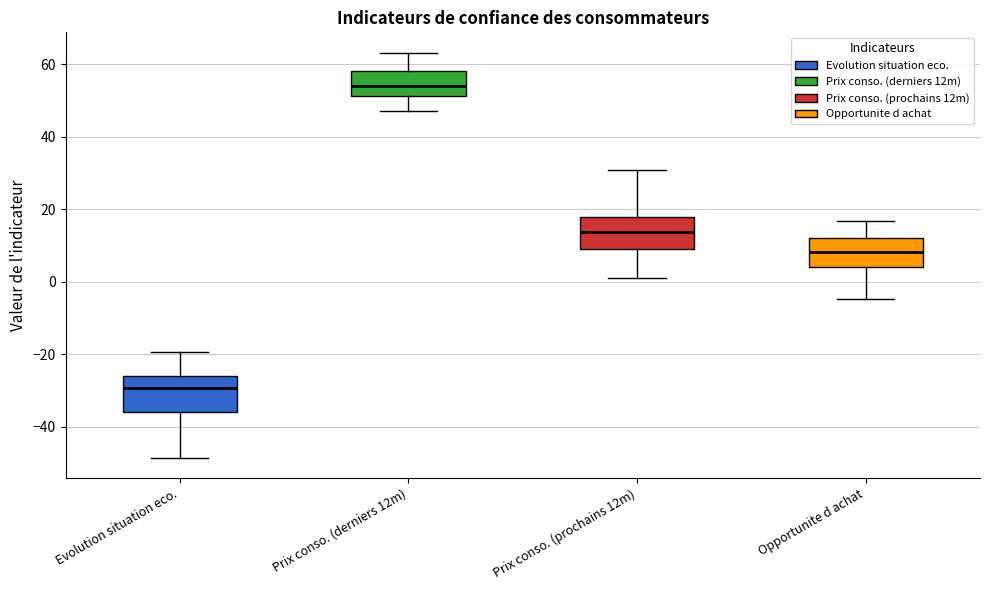

Reading left to right, read every box against the y-axis: the position of its median line, the range the box covers, and the ends of its whiskers. The values are not printed on the chart, so give them approximately, as read against the axis.

Evolution situation eco.: median -30, box -36 to -26, whiskers -48 to -20
Prix conso. (derniers 12m): median 54, box 52 to 58, whiskers 46 to 64
Prix conso. (prochains 12m): median 14, box 10 to 18, whiskers 0 to 30
Opportunite d achat: median 8, box 4 to 12, whiskers -4 to 16